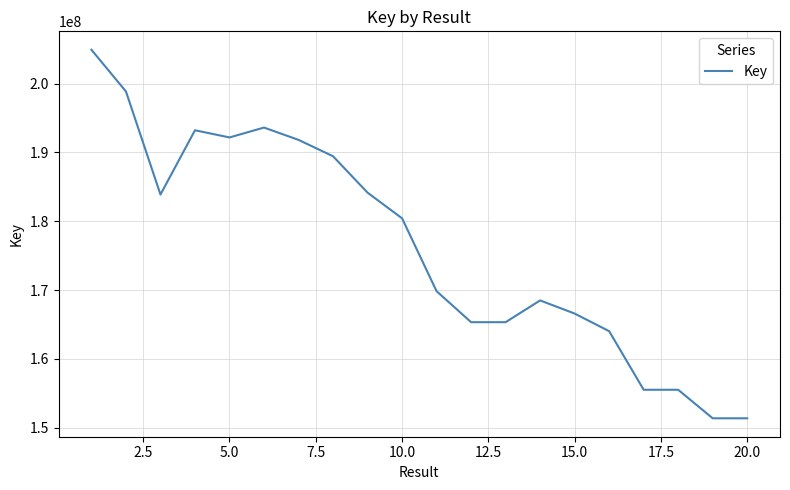

What is the greatest value displayed?

204927776